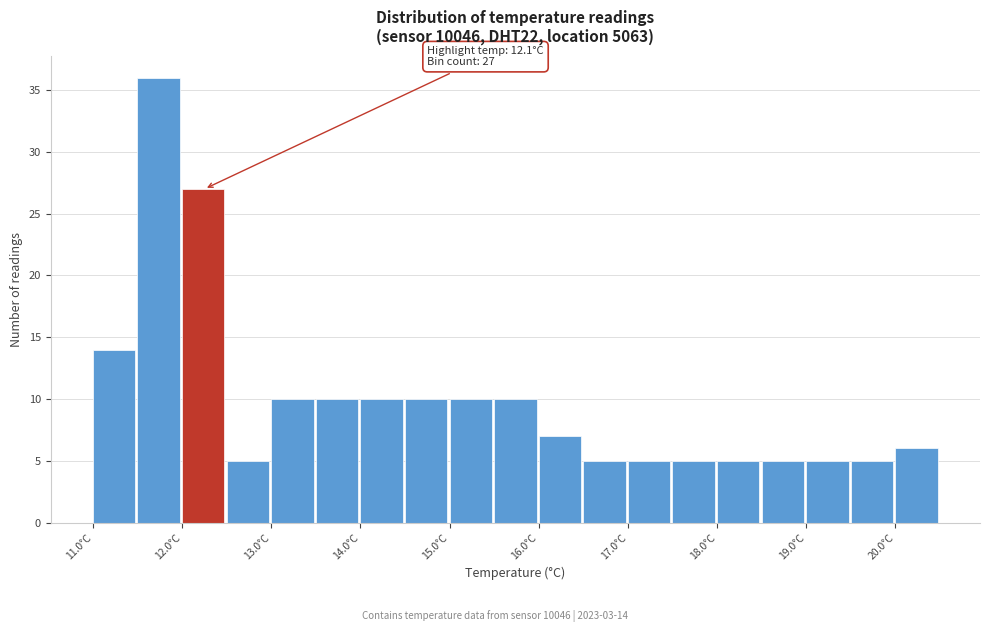

Over which range of the x-axis is the bar tallest?

11.5 to 12.0